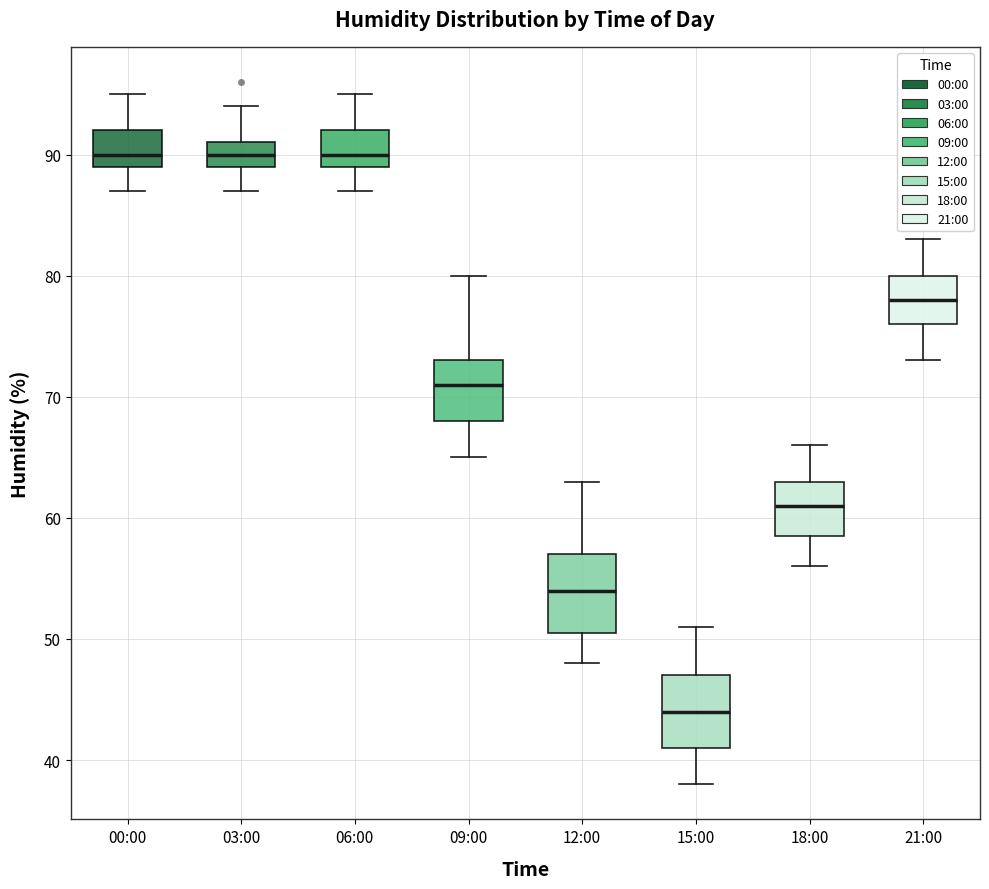

Where is the upper edge of the box for 09:00 on the y-axis? The values are not printed on the chart, so give them approximately, as read against the axis.

73